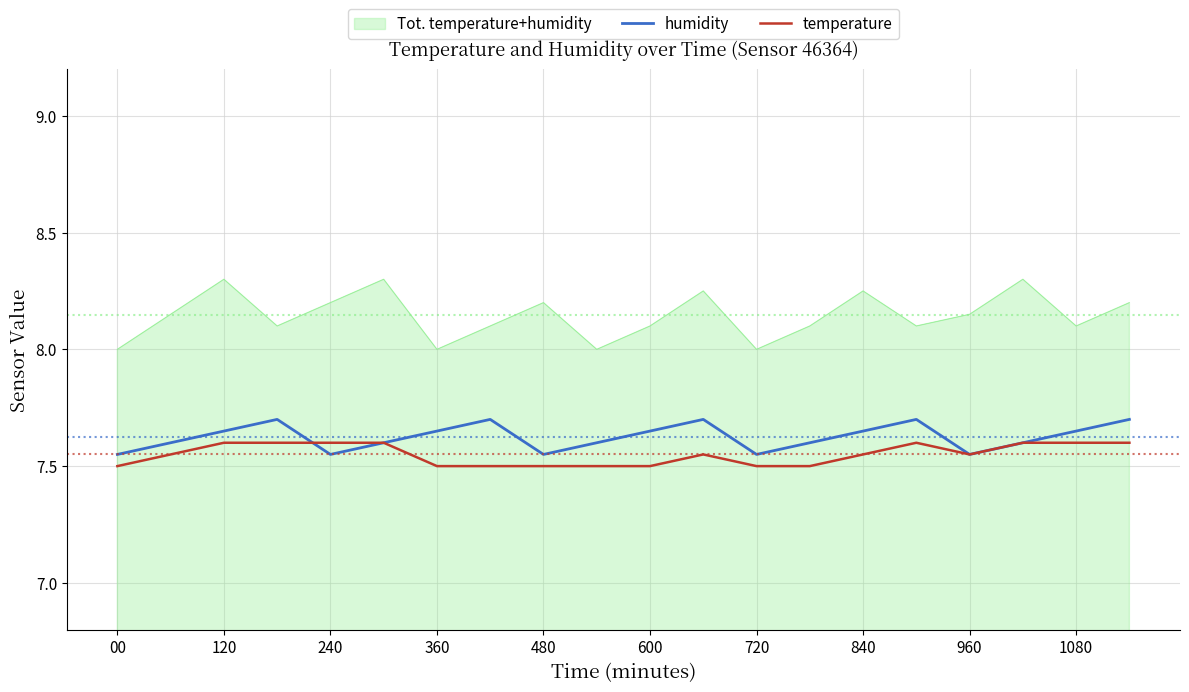

What is the maximum value for humidity?

7.7